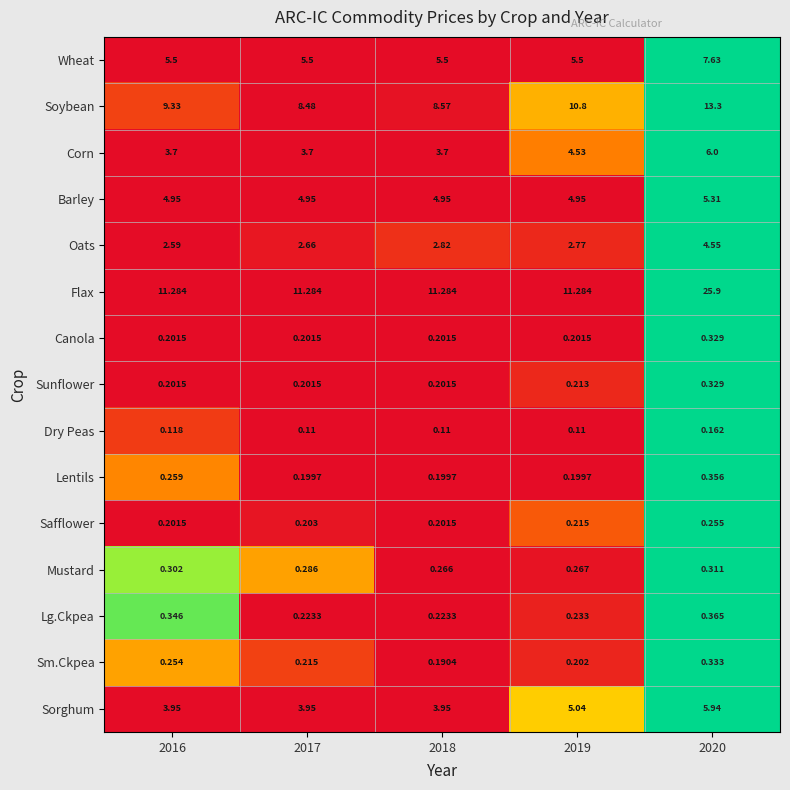

Which series changed the most between 2017 and 2018?

Oats